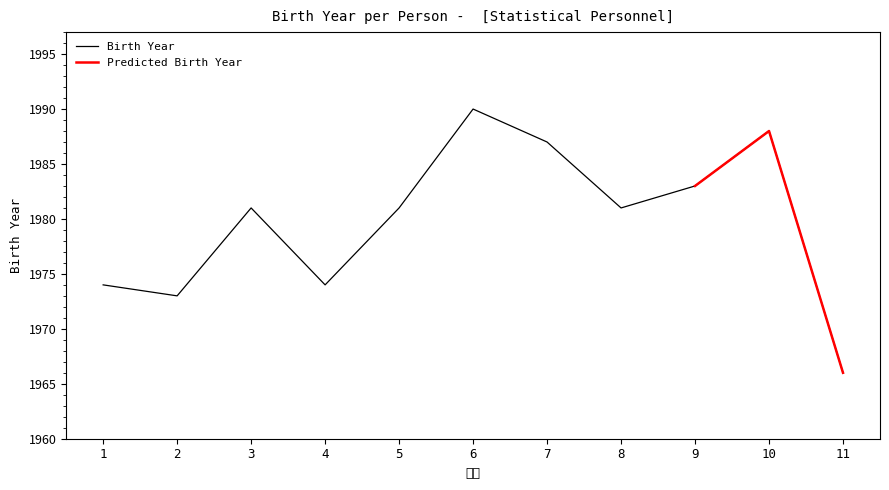

Rank the categories by value from highest to lowest.

6, 10, 7, 9, 3, 5, 8, 1, 4, 2, 11